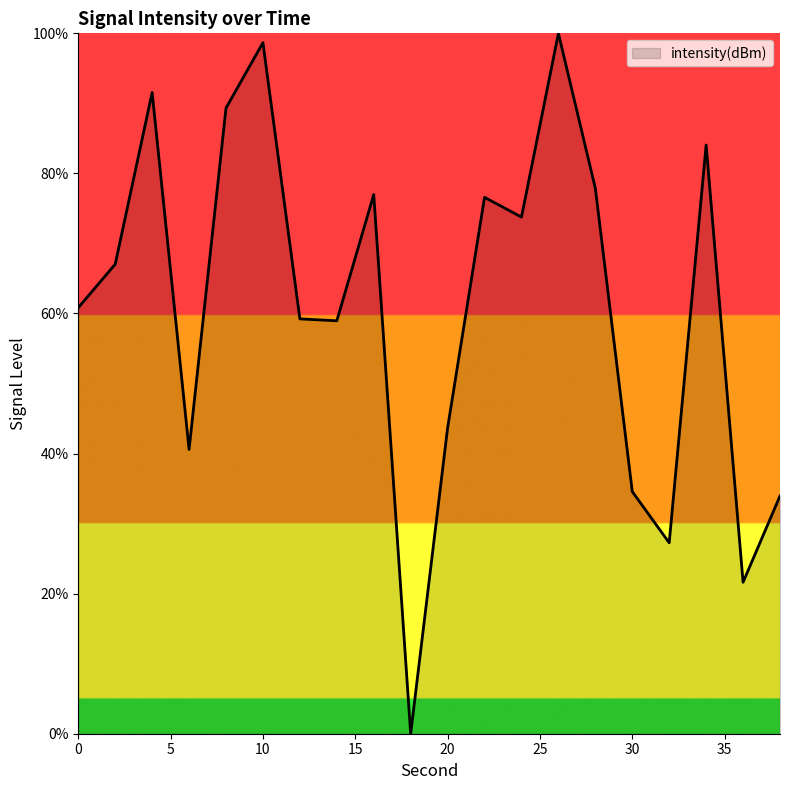

What is the difference between the maximum and minimum values?

100.0